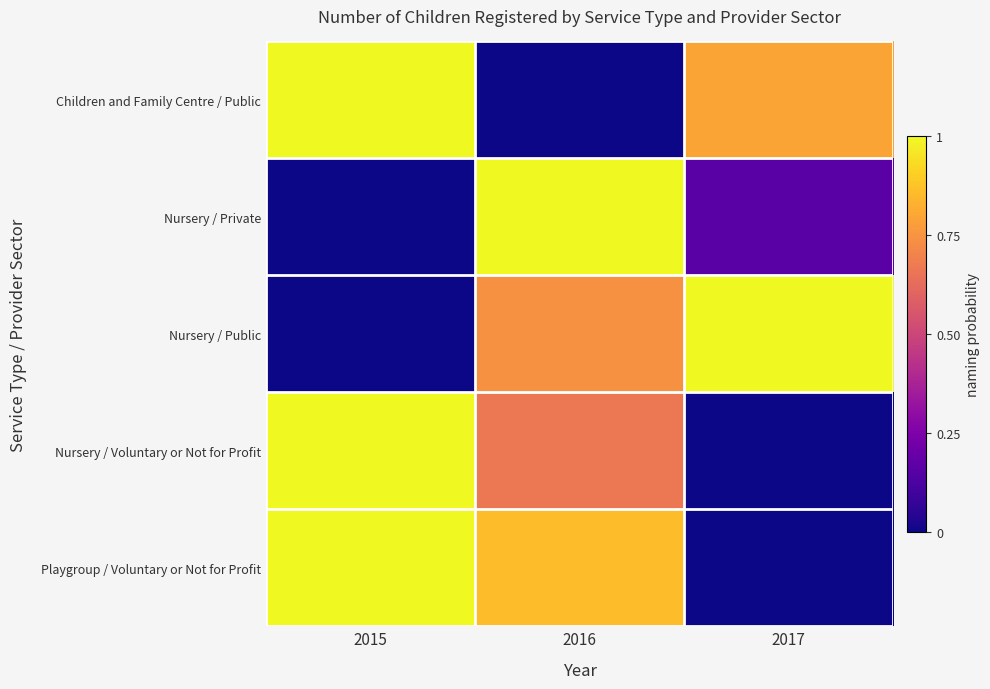

Between 2015 and 2017, which series saw the biggest shift?

Nursery / Public